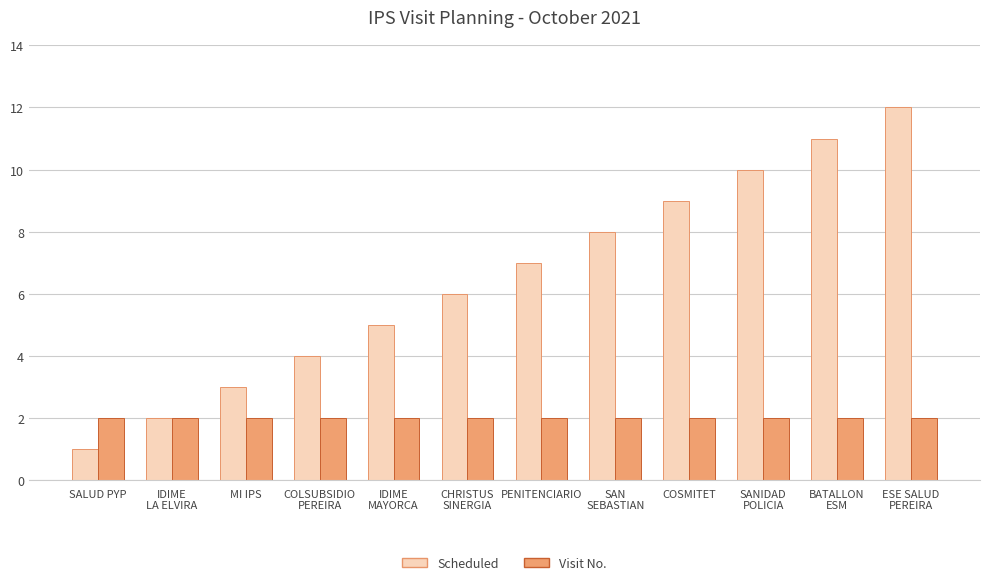

What is the smallest value displayed?

1